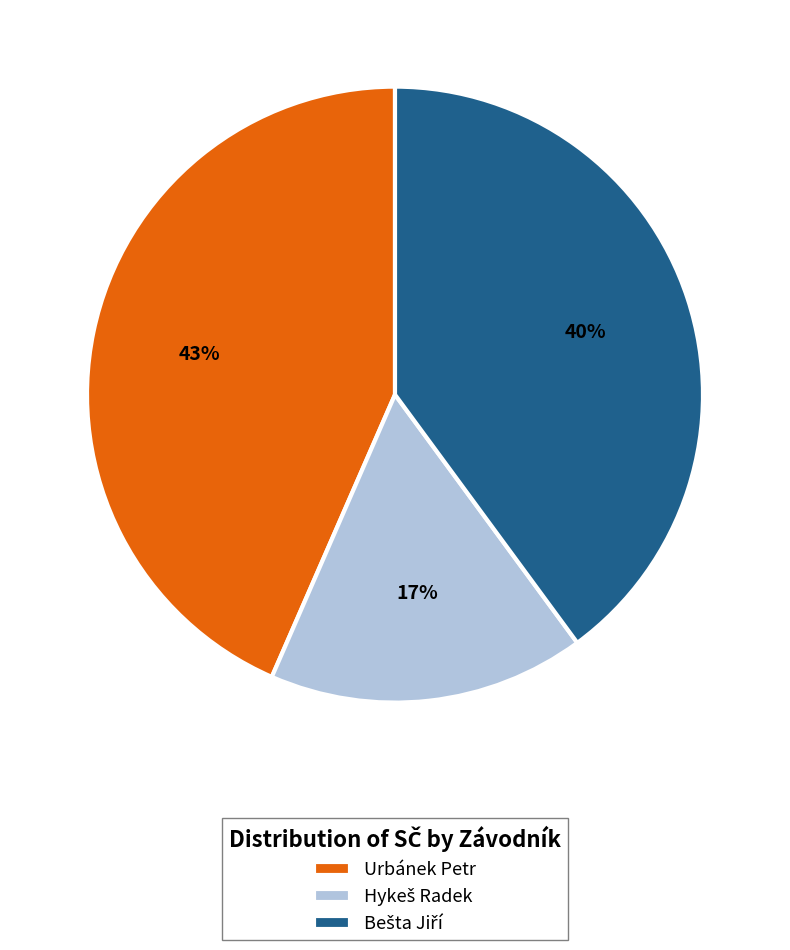

To the nearest percent, what is the average slice percentage?

33%